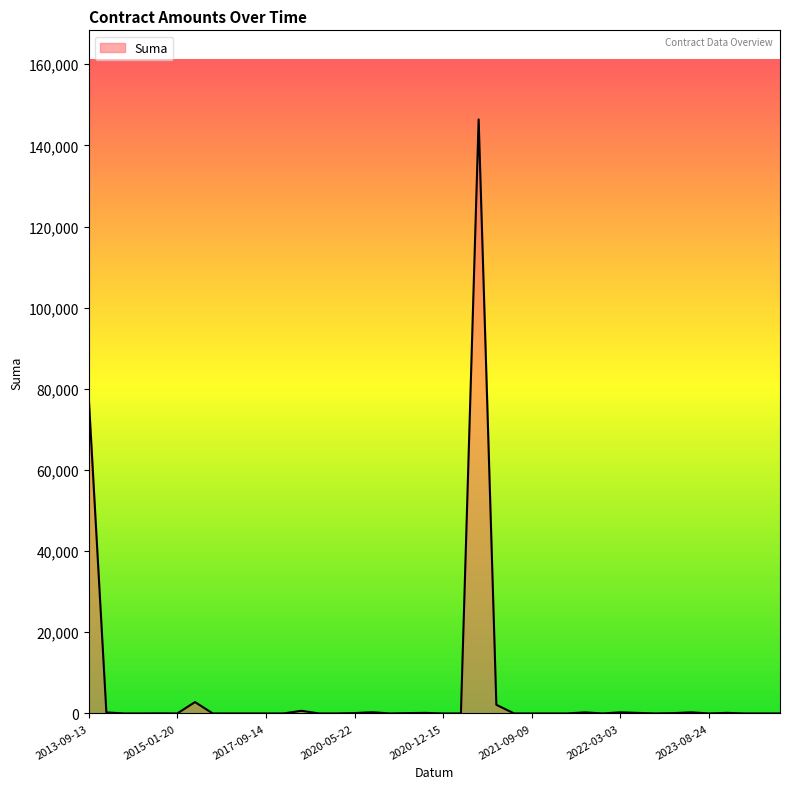

What is the maximum value shown in the chart?

146390.7